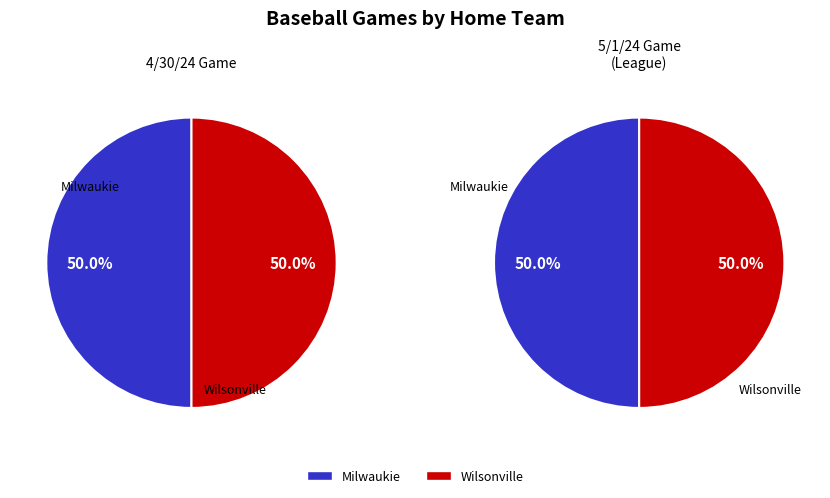

Do Milwaukie / Milwaukie Acad. of the Arts and Wilsonville together represent more than half of the pie?

Yes